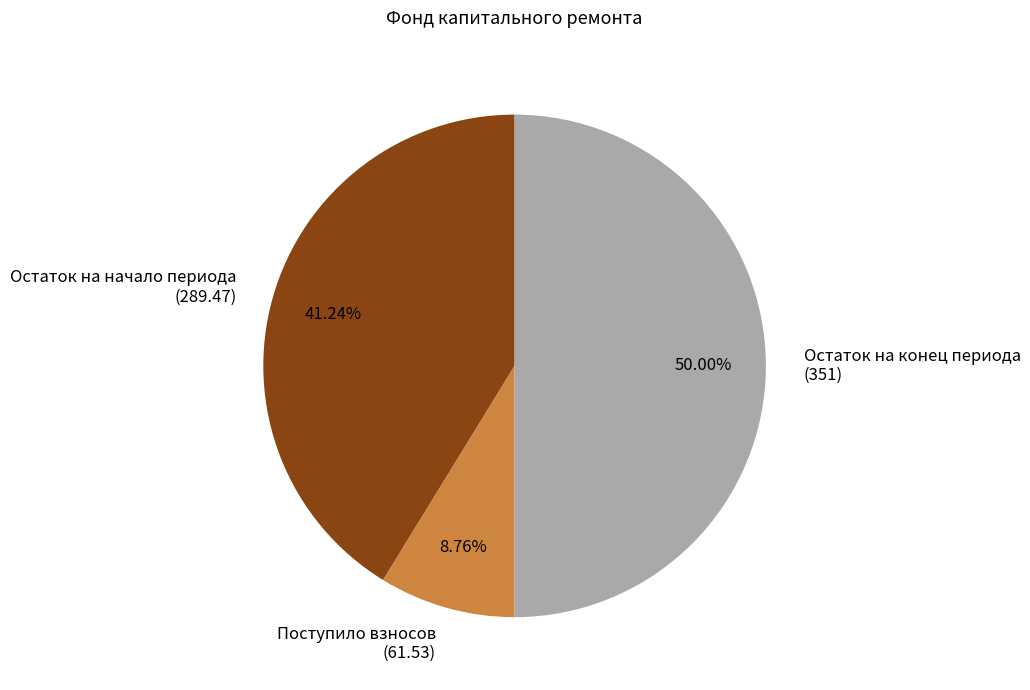

What is the ratio of the value at Остаток на начало периода (289.47) to the value at Поступило взносов (61.53)?

4.7